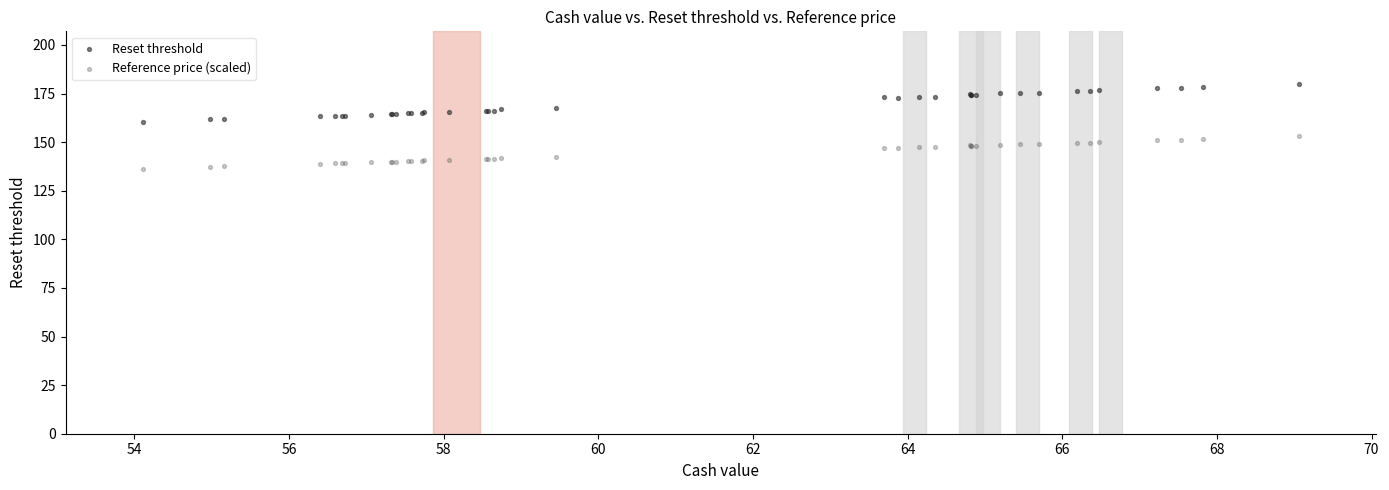

Which series reaches the maximum Y coordinate?

Reset threshold